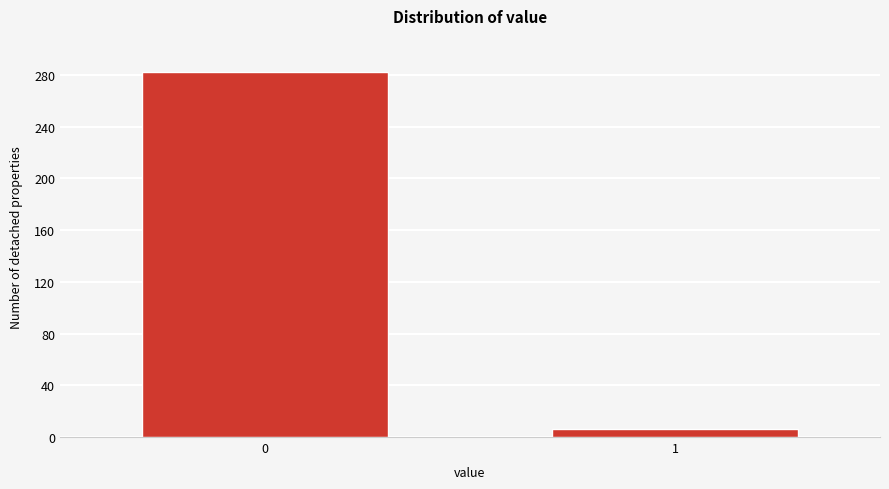

Reading right to left, list all the values displayed in this chart.

1=6	0=282